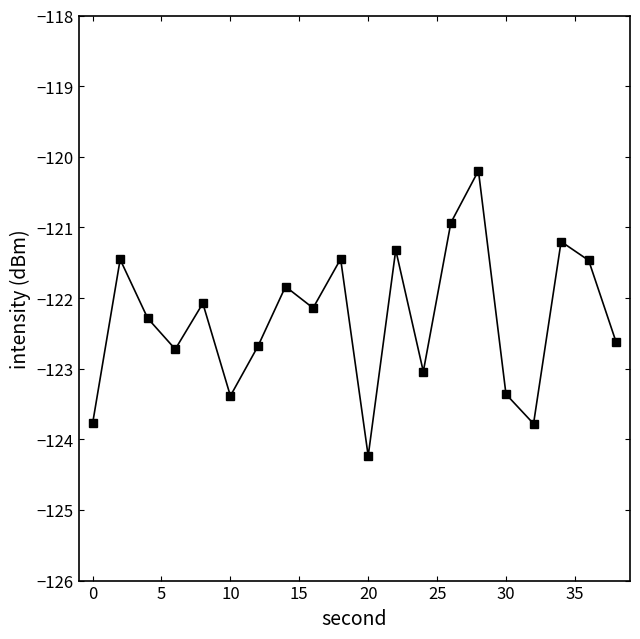

How many points are lower than both their immediate neighbors (excluding endpoints)?

6